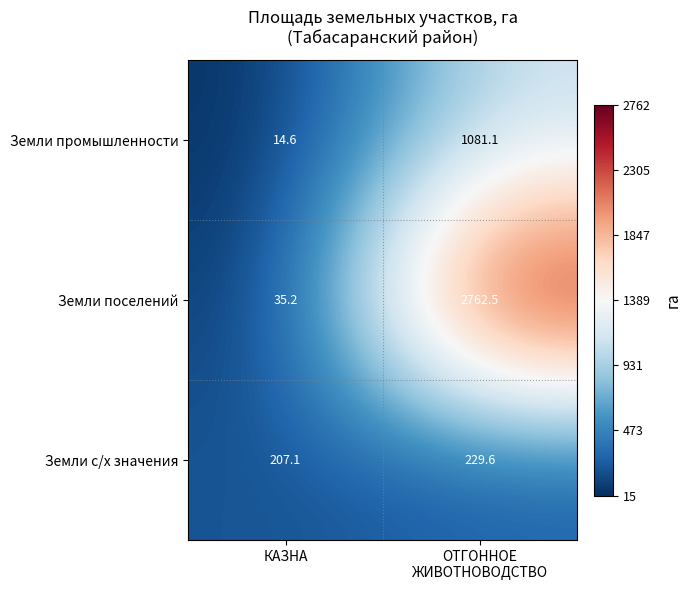

Which series has the largest total across all categories?

Земли поселений